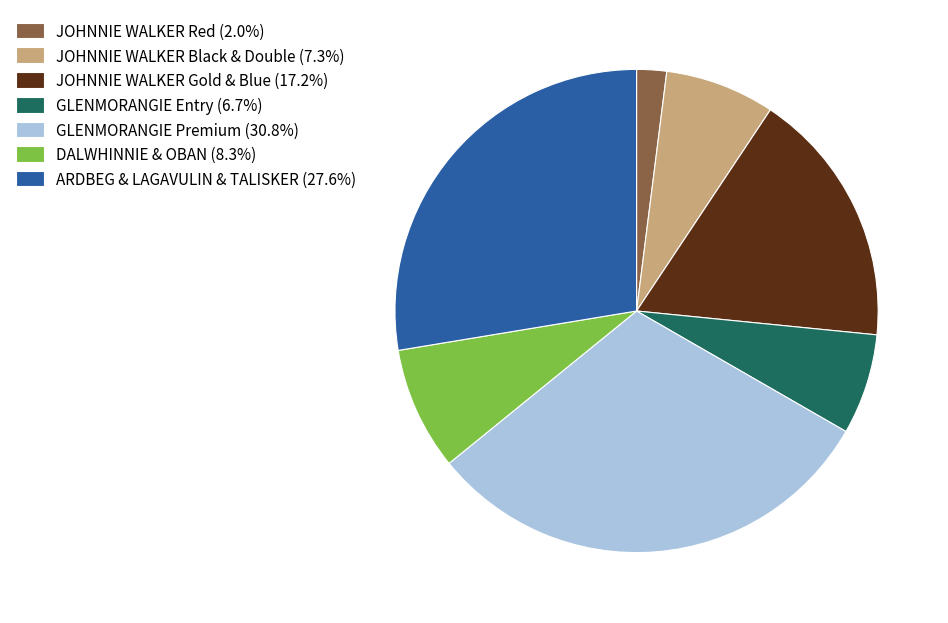

Does GLENMORANGIE Entry (6.7%) account for over 50% of the chart?

No